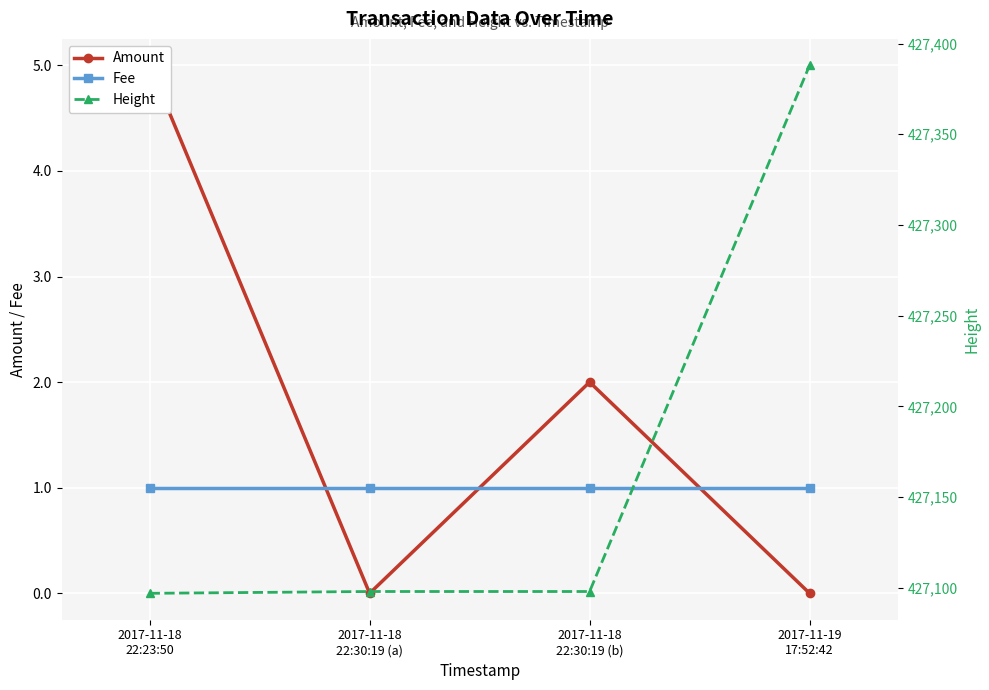

What is the difference between the maximum and minimum values in the Amount series?

5